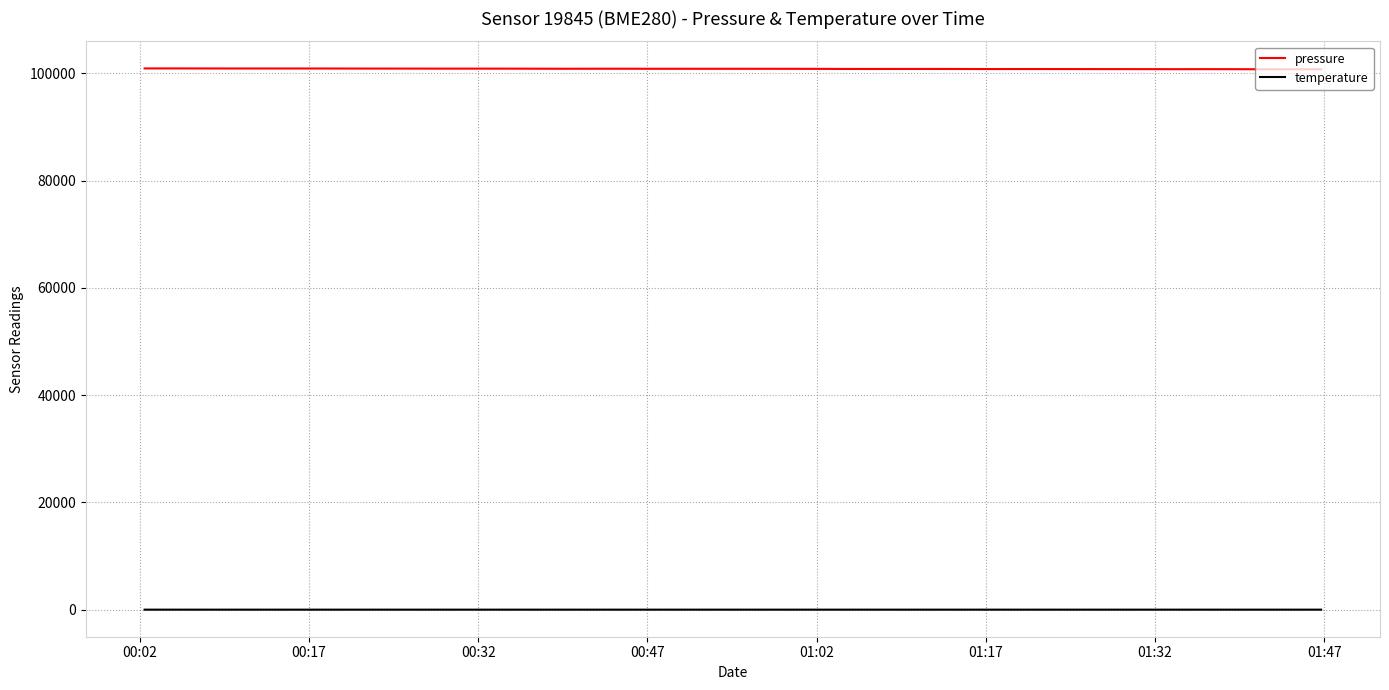

Rank the series by their average value, from highest to lowest.

pressure, temperature